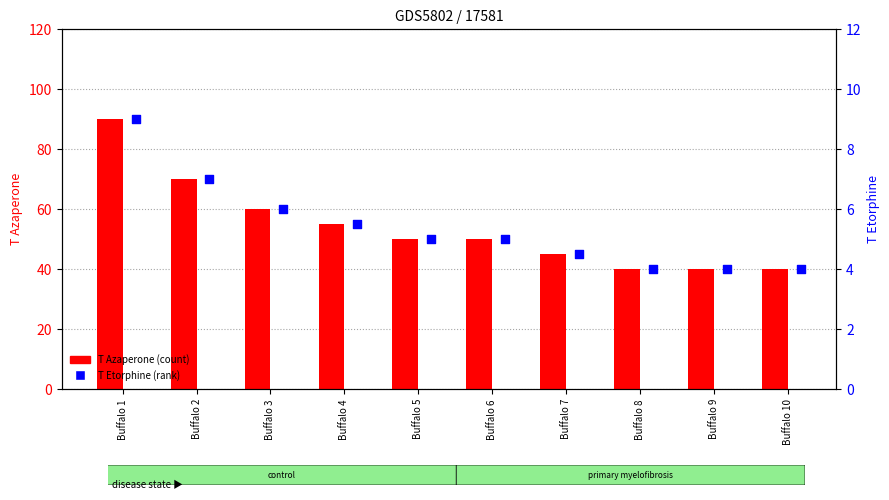

At how many categories does at least one series exceed 89?

1